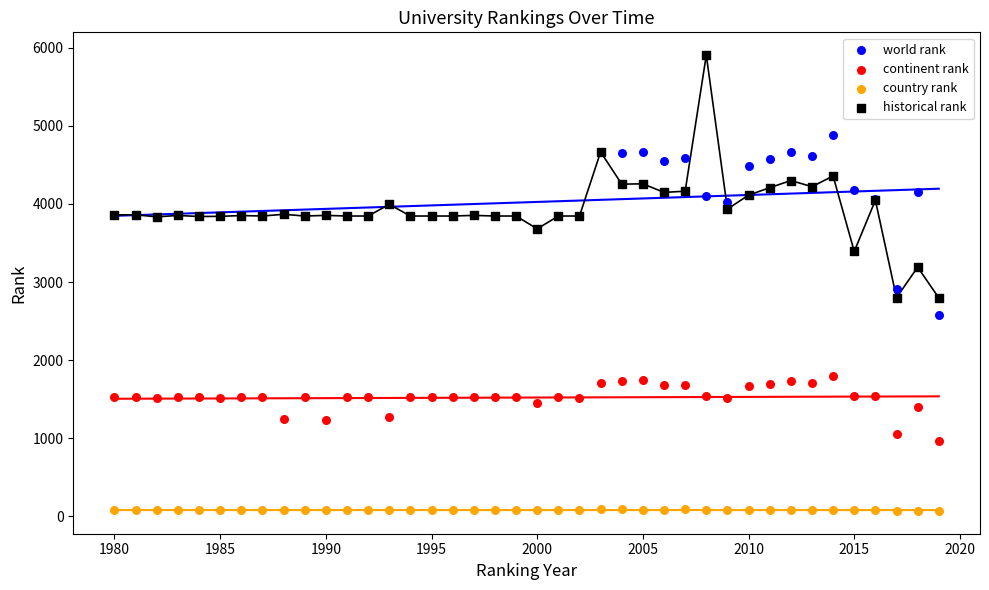

Which series has the widest spread of Y values?

historical rank